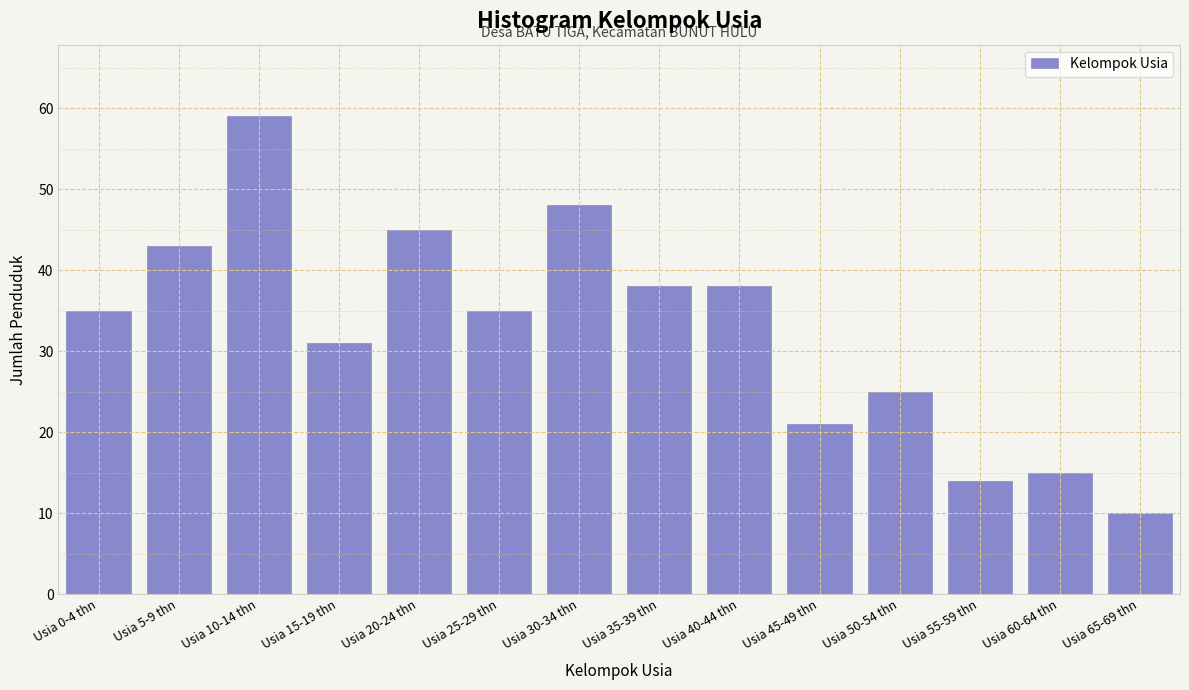

Reading left to right, transcribe all the data shown in this chart.

35	43	59	31	45	35	48	38	38	21	25	14	15	10